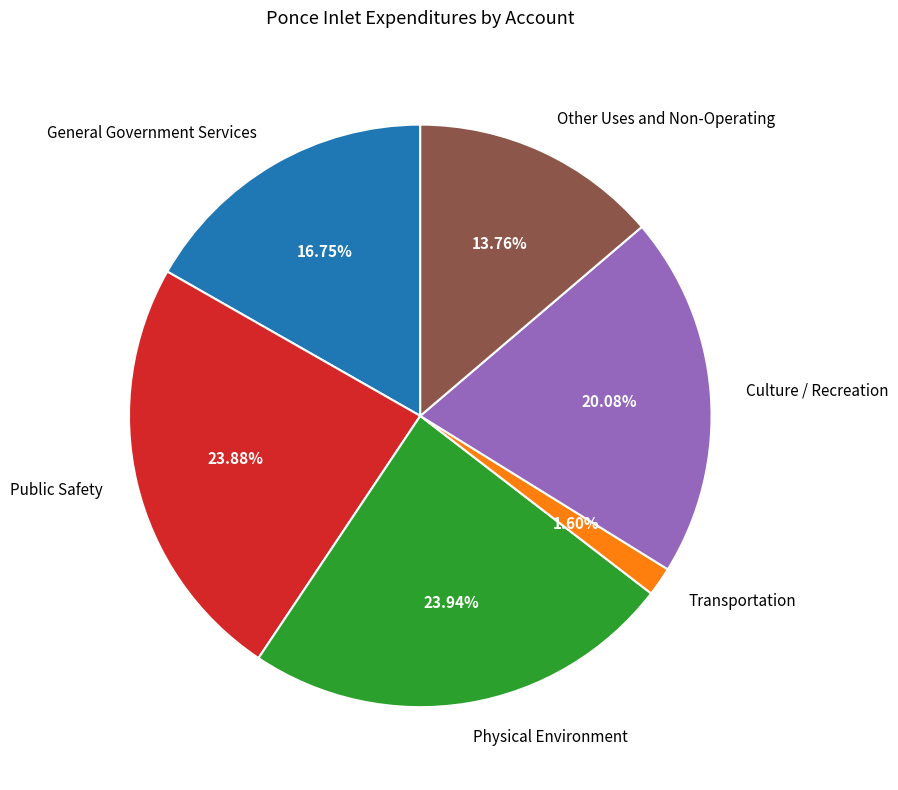

Does Physical Environment account for over 50% of the chart?

No